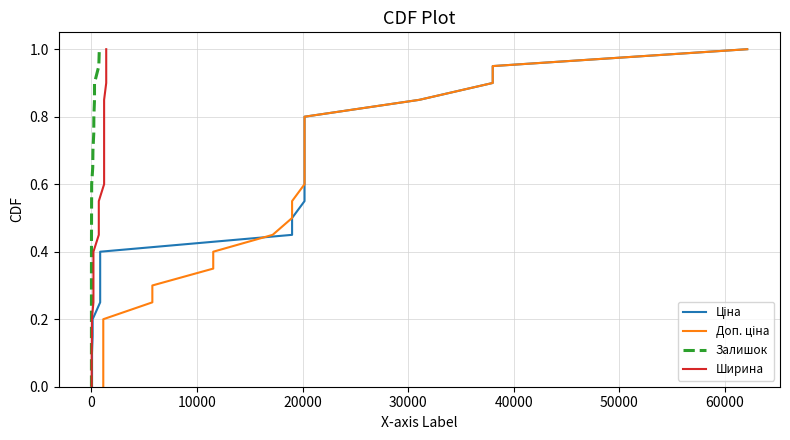

What is the label of the 6th point from the left?

40000